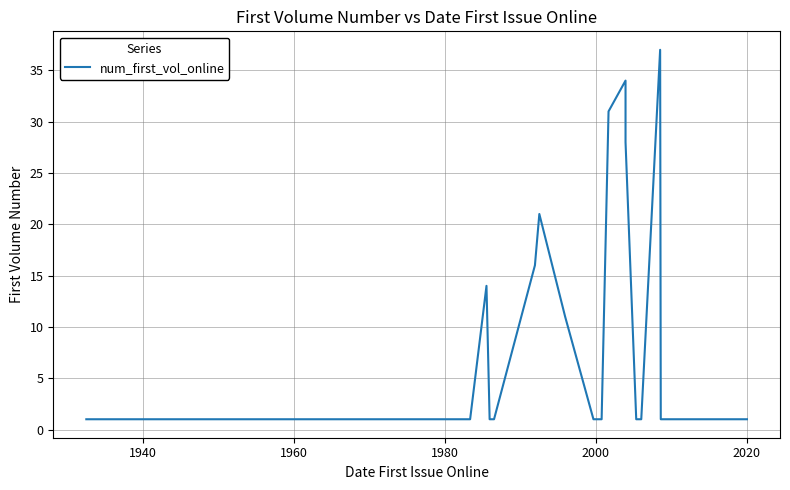

What is the sum of all values?

224